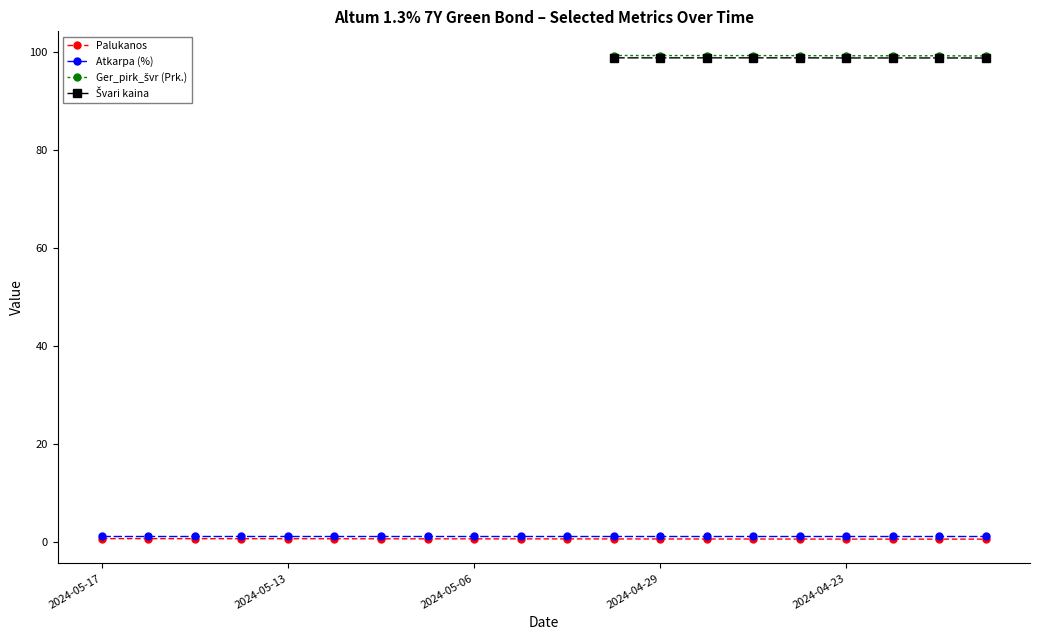

True or false: Ger_pirk_švr (Prk.) has a value of 61.7 at 19.

False